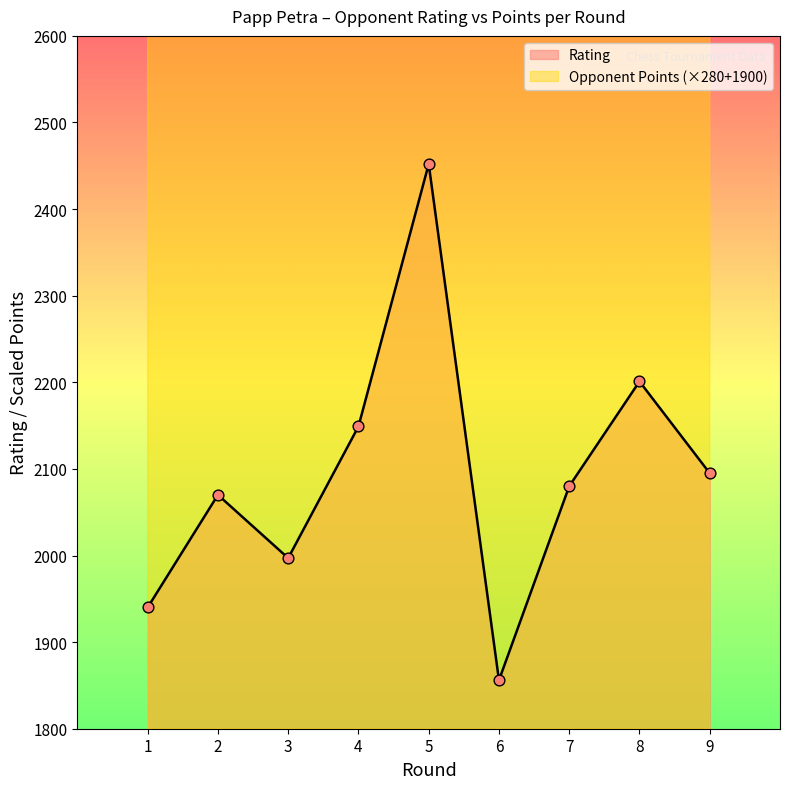

Which series has the largest total across all categories?

Opponent Points